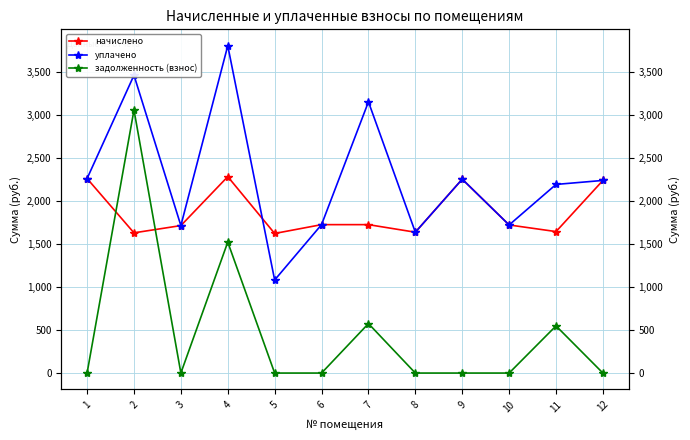

Rank the series by their maximum value, from lowest to highest.

начислено, задолженность (взнос), уплачено